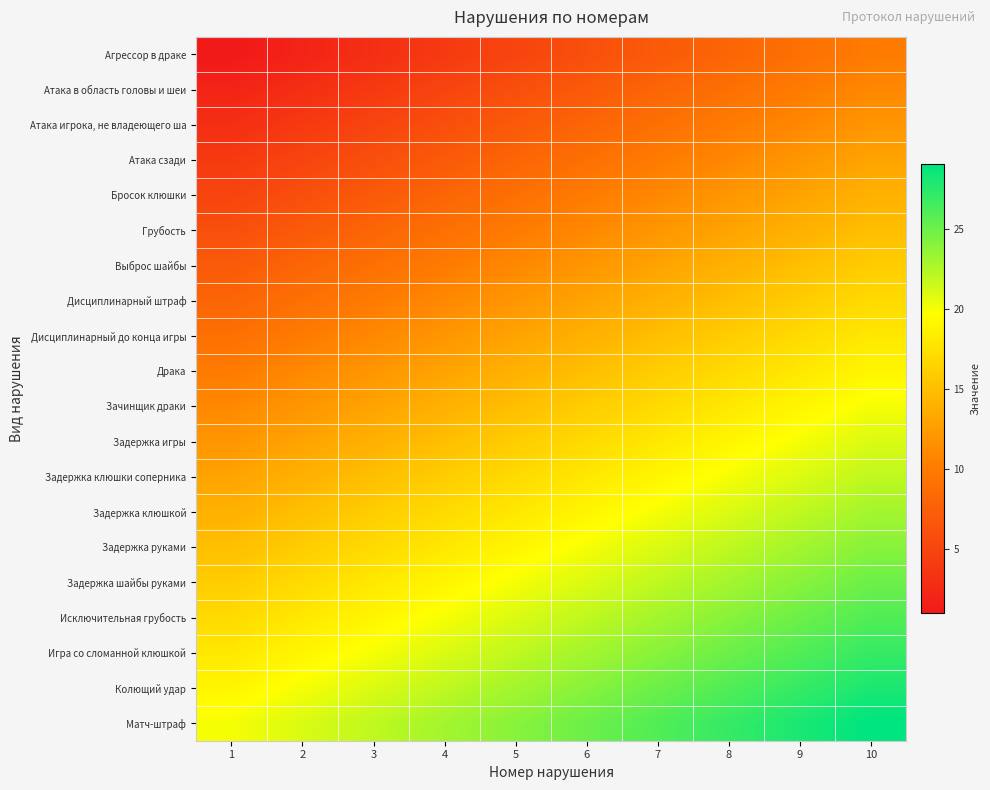

Reading left to right, extract all data points from this chart.

Агрессор в драке: 1=1	2=2	3=3	4=4	5=5	6=6	7=7	8=8	9=9	10=10
Атака в область головы и шеи: 1=2	2=3	3=4	4=5	5=6	6=7	7=8	8=9	9=10	10=11
Атака игрока, не владеющего ша: 1=3	2=4	3=5	4=6	5=7	6=8	7=9	8=10	9=11	10=12
Атака сзади: 1=4	2=5	3=6	4=7	5=8	6=9	7=10	8=11	9=12	10=13
Бросок клюшки: 1=5	2=6	3=7	4=8	5=9	6=10	7=11	8=12	9=13	10=14
Грубость: 1=6	2=7	3=8	4=9	5=10	6=11	7=12	8=13	9=14	10=15
Выброс шайбы: 1=7	2=8	3=9	4=10	5=11	6=12	7=13	8=14	9=15	10=16
Дисциплинарный штраф: 1=8	2=9	3=10	4=11	5=12	6=13	7=14	8=15	9=16	10=17
Дисциплинарный до конца игры: 1=9	2=10	3=11	4=12	5=13	6=14	7=15	8=16	9=17	10=18
Драка: 1=10	2=11	3=12	4=13	5=14	6=15	7=16	8=17	9=18	10=19
Зачинщик драки: 1=11	2=12	3=13	4=14	5=15	6=16	7=17	8=18	9=19	10=20
Задержка игры: 1=12	2=13	3=14	4=15	5=16	6=17	7=18	8=19	9=20	10=21
Задержка клюшки соперника: 1=13	2=14	3=15	4=16	5=17	6=18	7=19	8=20	9=21	10=22
Задержка клюшкой: 1=14	2=15	3=16	4=17	5=18	6=19	7=20	8=21	9=22	10=23
Задержка руками: 1=15	2=16	3=17	4=18	5=19	6=20	7=21	8=22	9=23	10=24
Задержка шайбы руками: 1=16	2=17	3=18	4=19	5=20	6=21	7=22	8=23	9=24	10=25
Исключительная грубость: 1=17	2=18	3=19	4=20	5=21	6=22	7=23	8=24	9=25	10=26
Игра со сломанной клюшкой: 1=18	2=19	3=20	4=21	5=22	6=23	7=24	8=25	9=26	10=27
Колющий удар: 1=19	2=20	3=21	4=22	5=23	6=24	7=25	8=26	9=27	10=28
Матч-штраф: 1=20	2=21	3=22	4=23	5=24	6=25	7=26	8=27	9=28	10=29